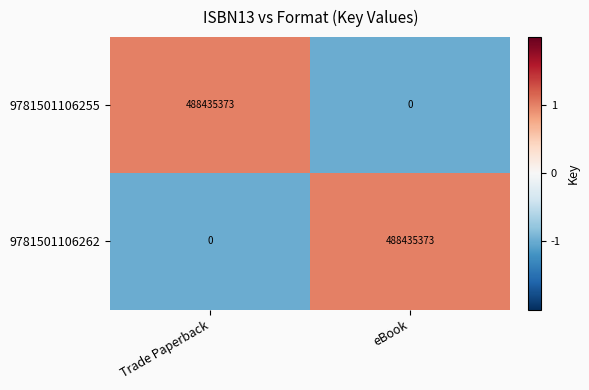

What is the difference between the maximum and minimum values in the 9781501106255 series?

488435373